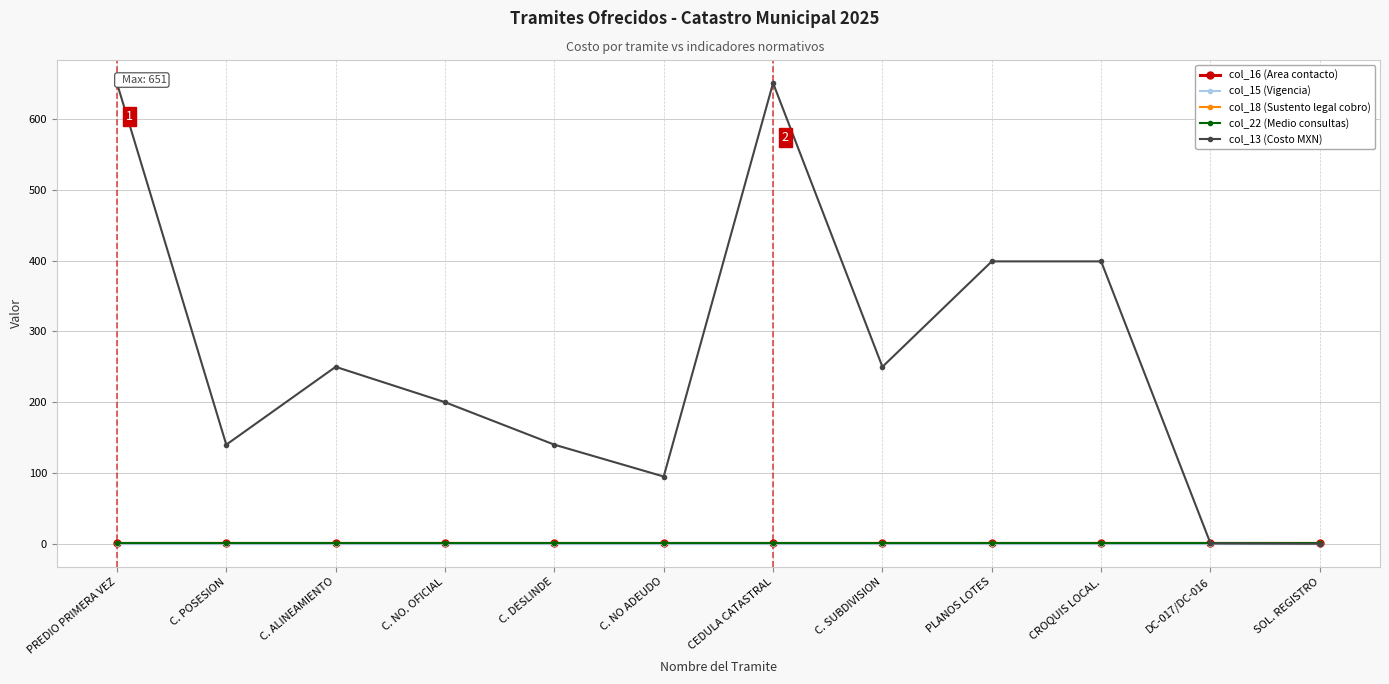

The value of col_16 (Area contacto) at C. NO ADEUDO is 0.3. True or false?

False